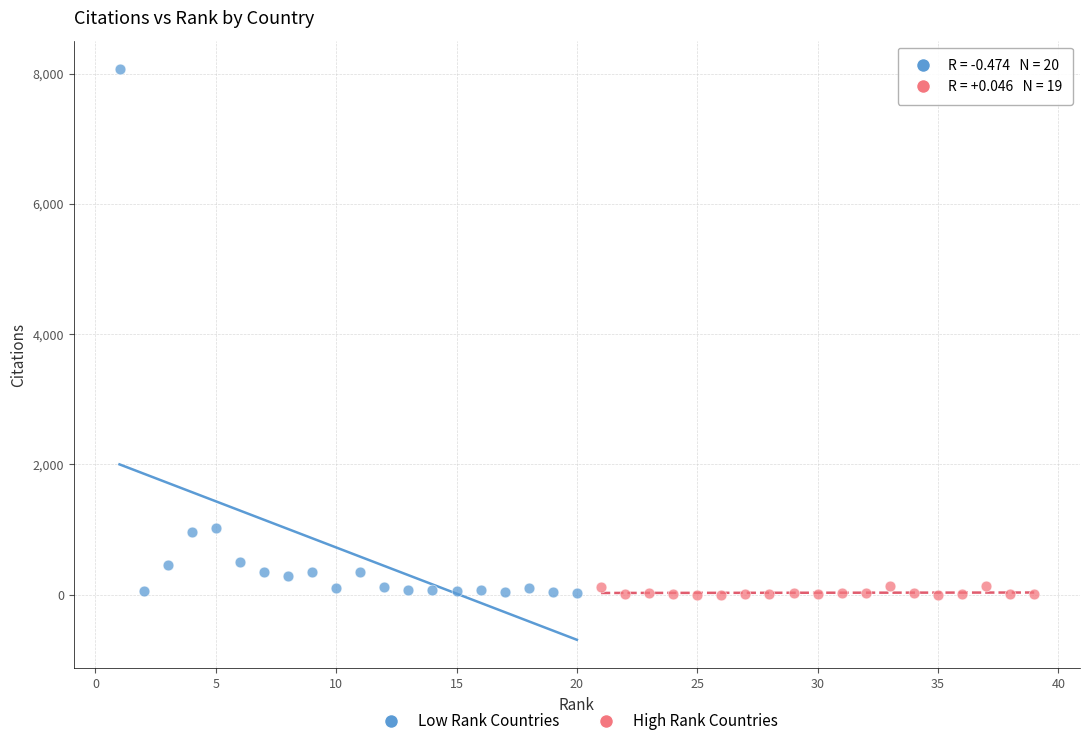

Which series has the widest spread of Y values?

Low Rank Countries